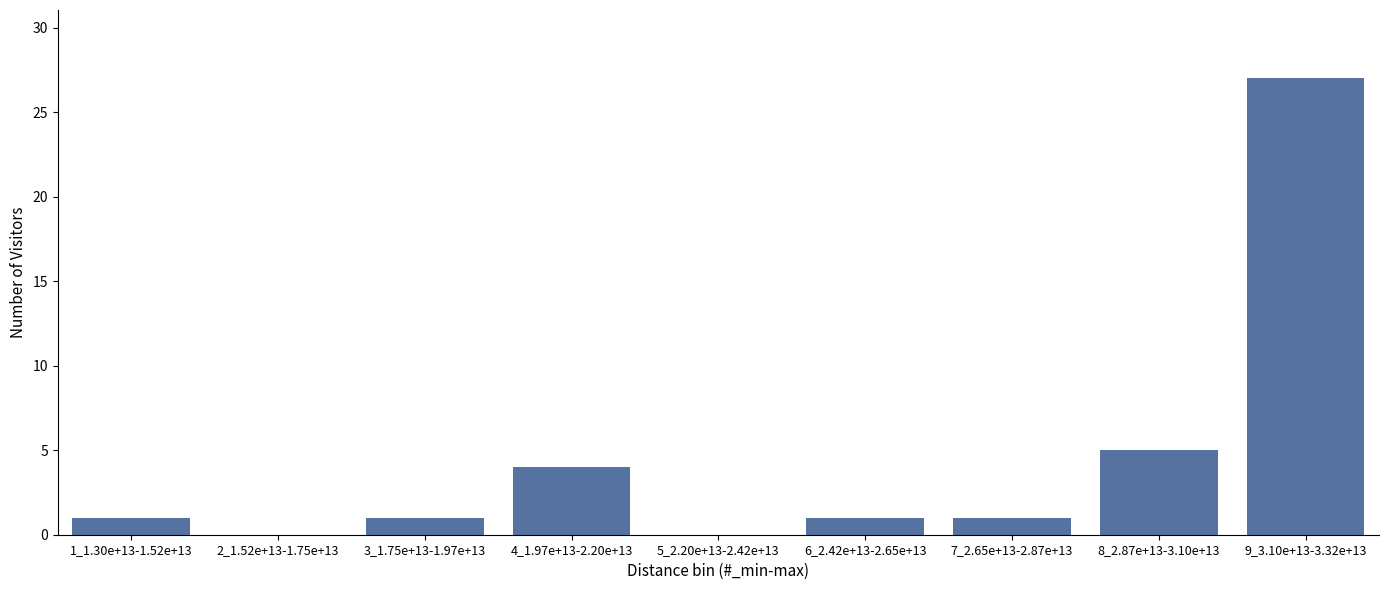

Reading left to right, list all the values displayed in this chart.

1_1.30e+13-1.52e+13=1	2_1.52e+13-1.75e+13=0	3_1.75e+13-1.97e+13=1	4_1.97e+13-2.20e+13=4	5_2.20e+13-2.42e+13=0	6_2.42e+13-2.65e+13=1	7_2.65e+13-2.87e+13=1	8_2.87e+13-3.10e+13=5	9_3.10e+13-3.32e+13=27